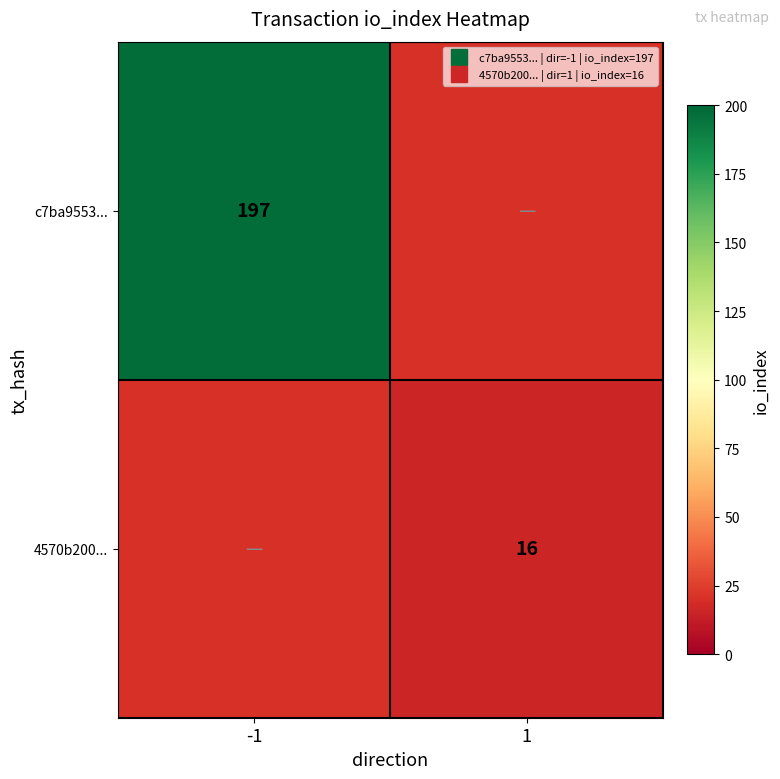

Which series has the largest range (max minus min)?

c7ba9553...